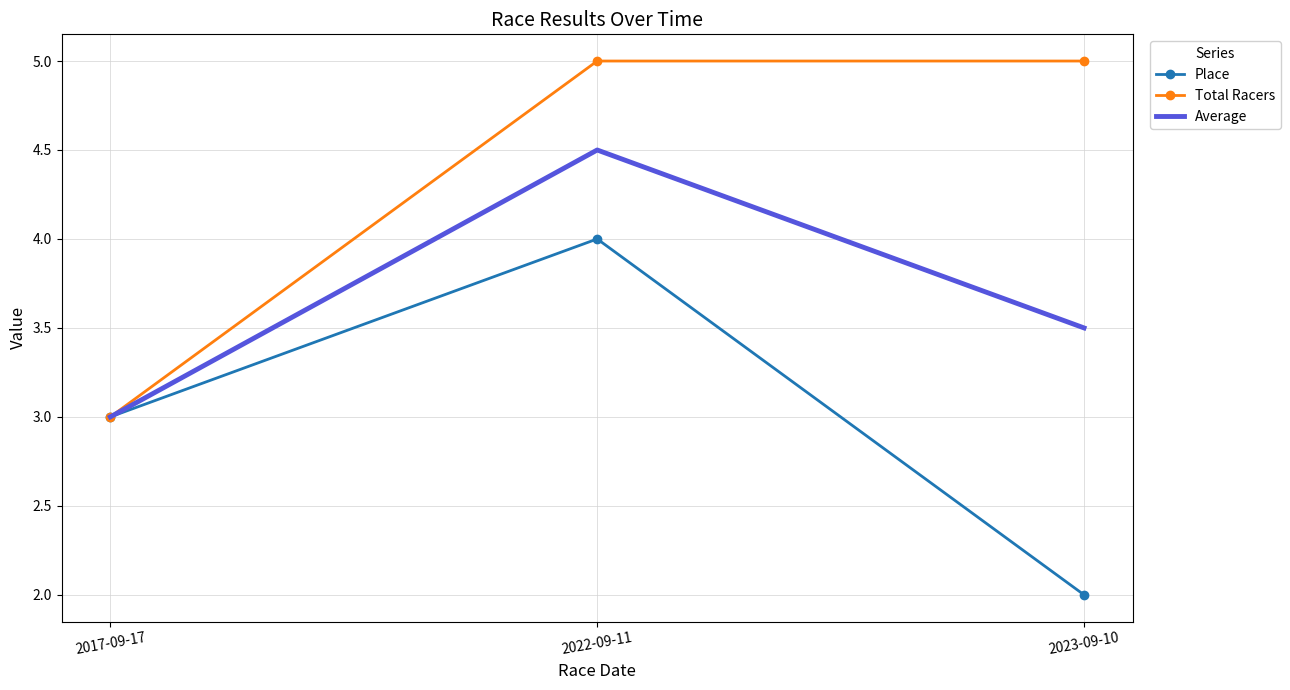

Which label corresponds to the smallest value in the chart?

2023-09-10